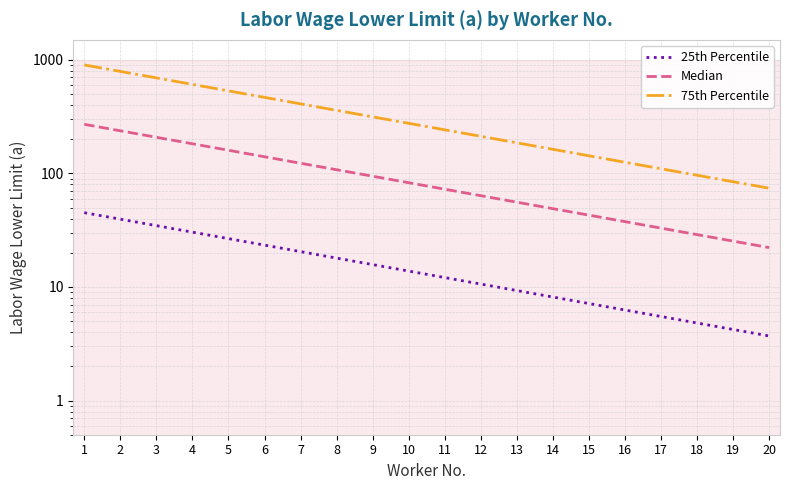

Reading left to right, what are all the values shown in this chart?

25th Percentile: 45.1	39.5	34.7	30.4	26.6	23.4	20.5	18.0	15.7	13.8	12.1	10.6	9.3	8.2	7.1	6.3	5.5	4.8	4.2	3.7
Median: 270.6	237.2	208.0	182.3	159.9	140.2	122.9	107.7	94.4	82.8	72.6	63.6	55.8	48.9	42.9	37.6	33.0	28.9	25.3	22.2
75th Percentile: 902.0	790.8	693.3	607.8	532.9	467.2	409.6	359.1	314.8	276.0	242.0	212.1	186.0	163.1	143.0	125.3	109.9	96.3	84.5	74.0